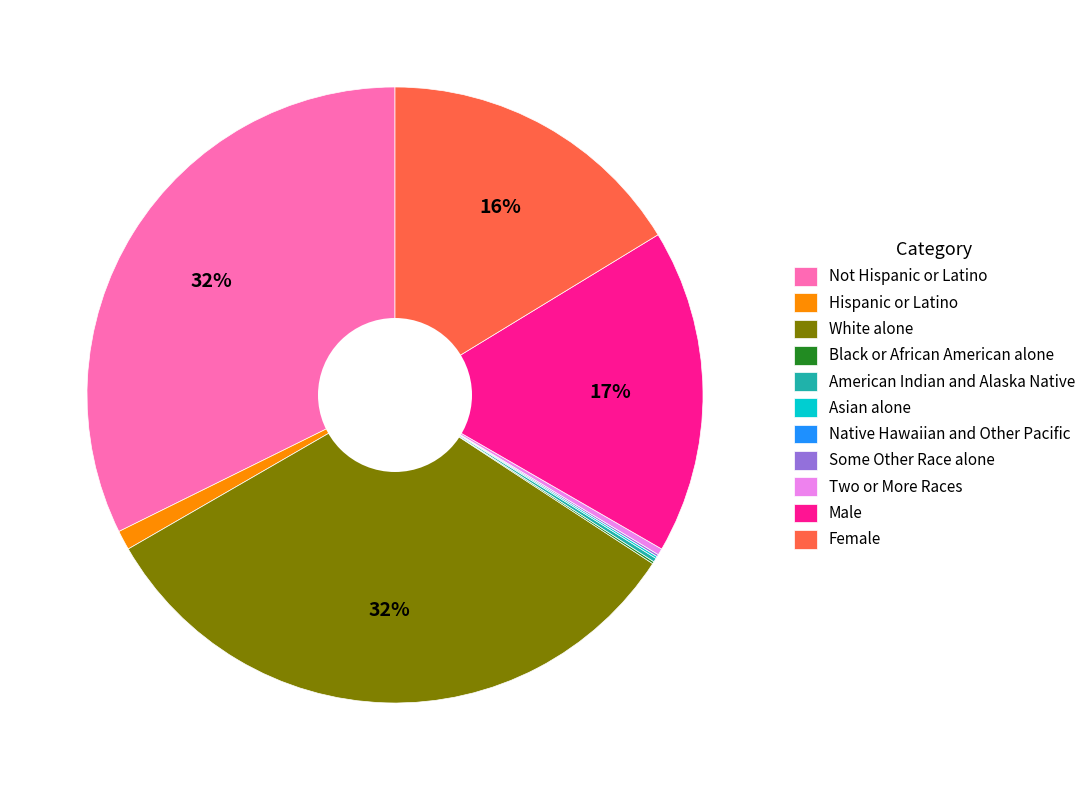

To the nearest percent, what is the average slice percentage?

9%